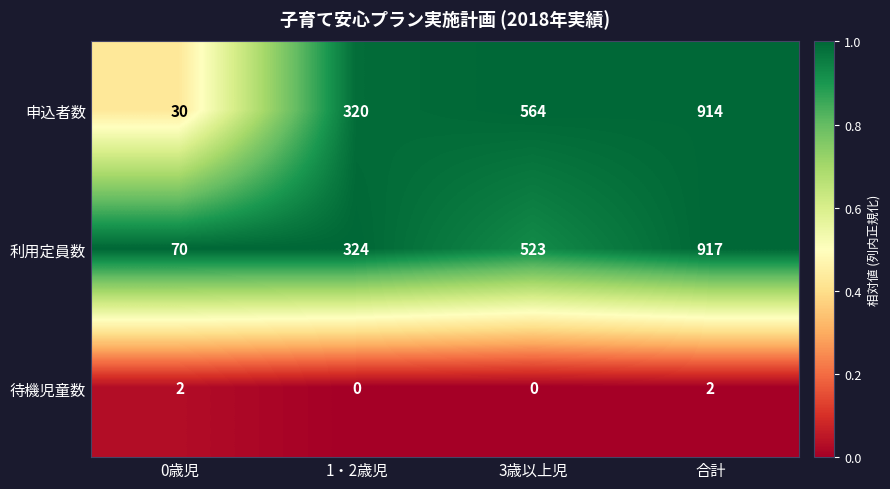

True or false: 待機児童数 has a value of 3 at 0歳児.

False